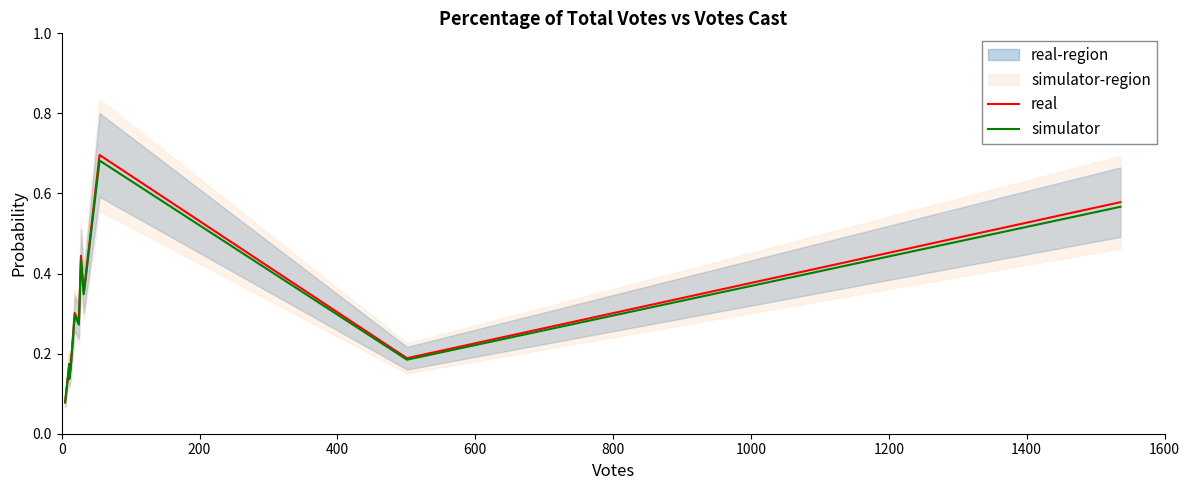

Which series has the largest total across all categories?

real